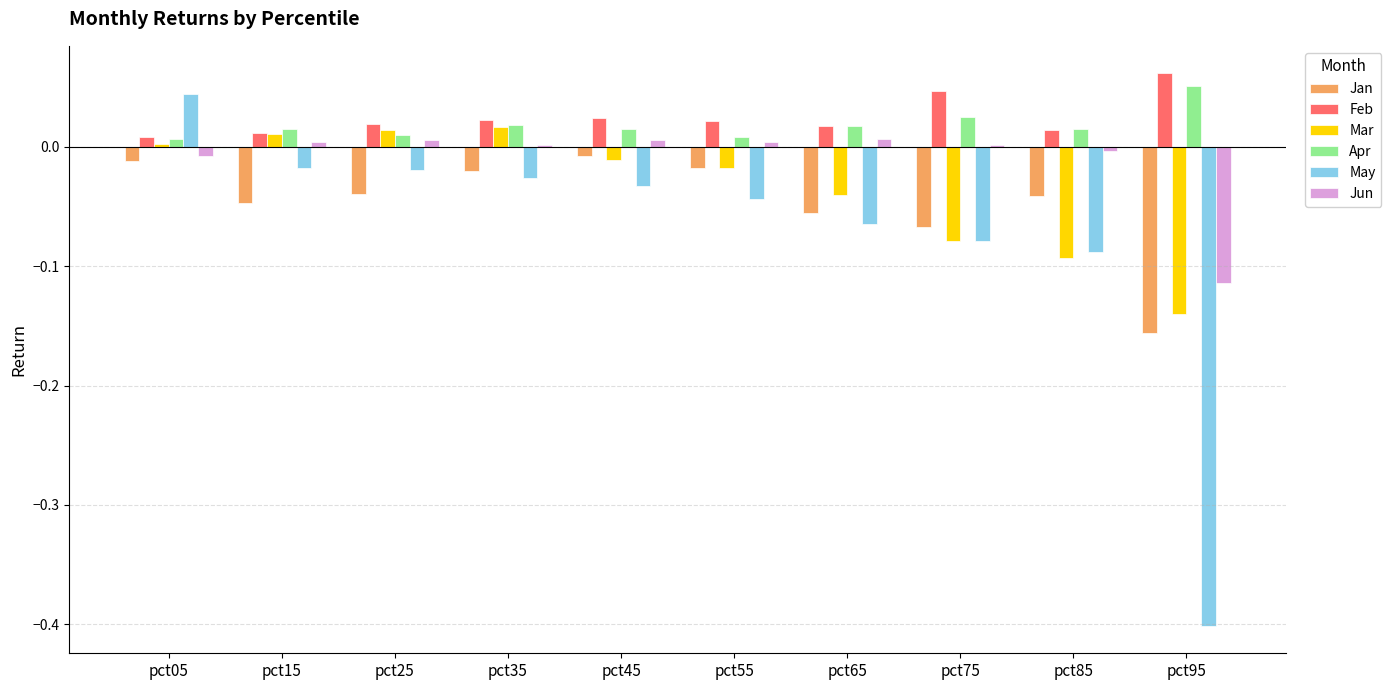

Which category has the highest value in the Feb series?

pct95